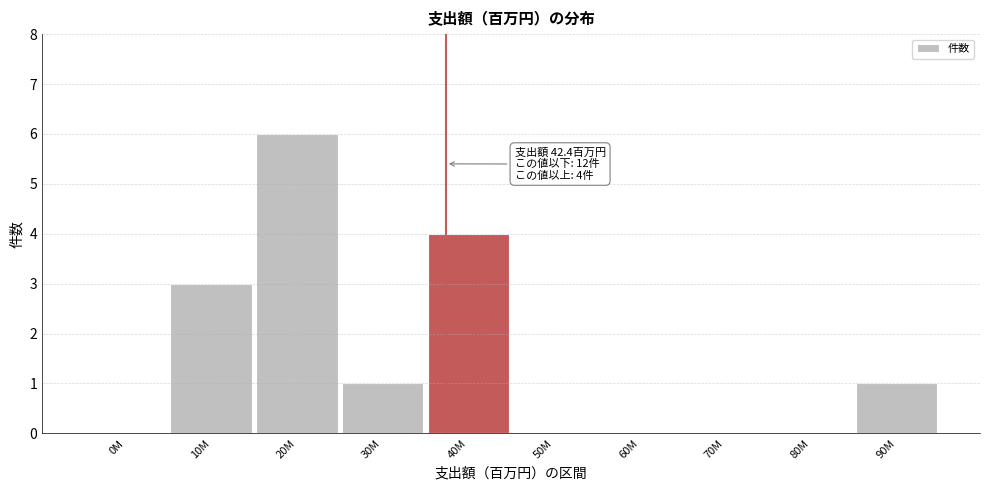

Reading left to right, extract all data points from this chart.

0M=0	10M=3	20M=6	30M=1	40M=4	50M=0	60M=0	70M=0	80M=0	90M=1